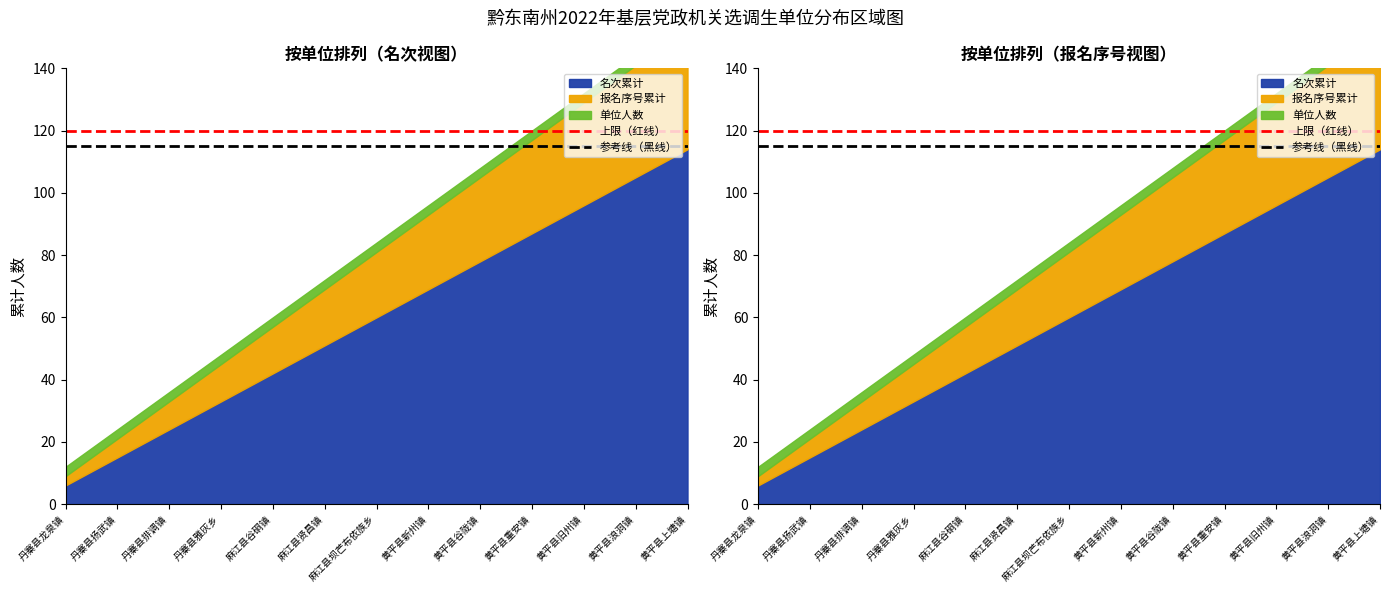

What is the average value of the 上限（红线） series?

120